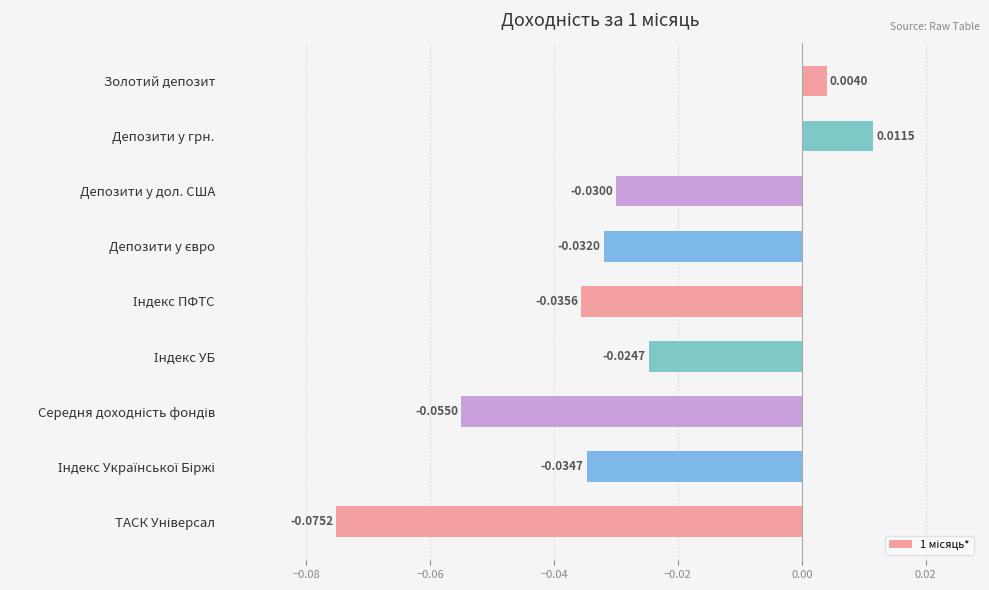

Where is the data nearest to the value 0?

Золотий депозит